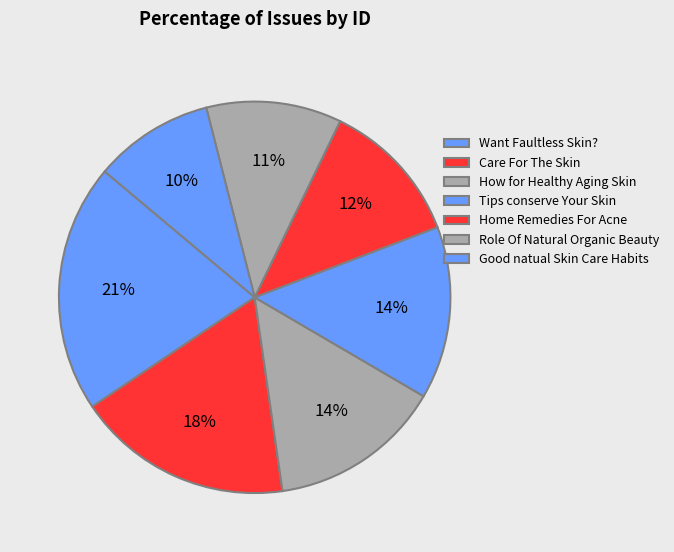

How many slices are in this pie chart?

7